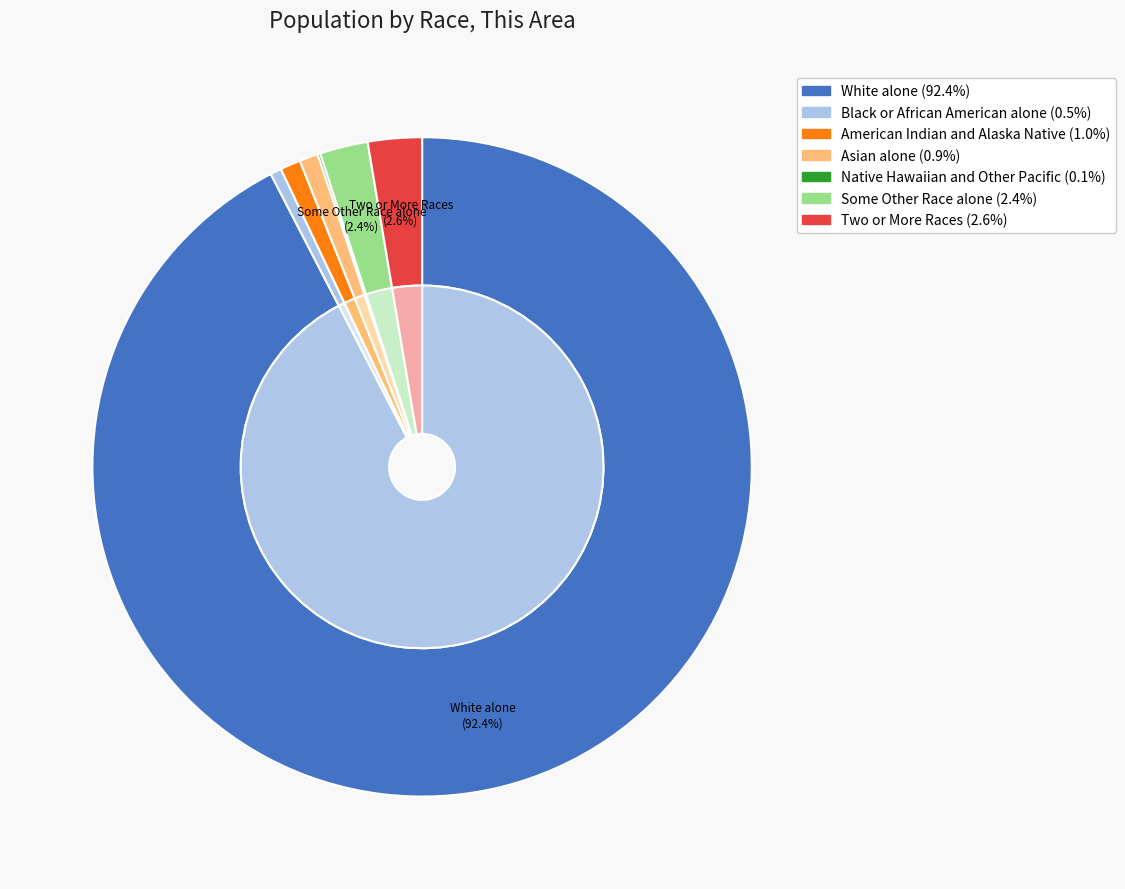

Rank the categories by value from lowest to highest.

Native Hawaiian and Other Pacific, Black or African American alone, Asian alone, American Indian and Alaska Native, Some Other Race alone, Two or More Races, White alone